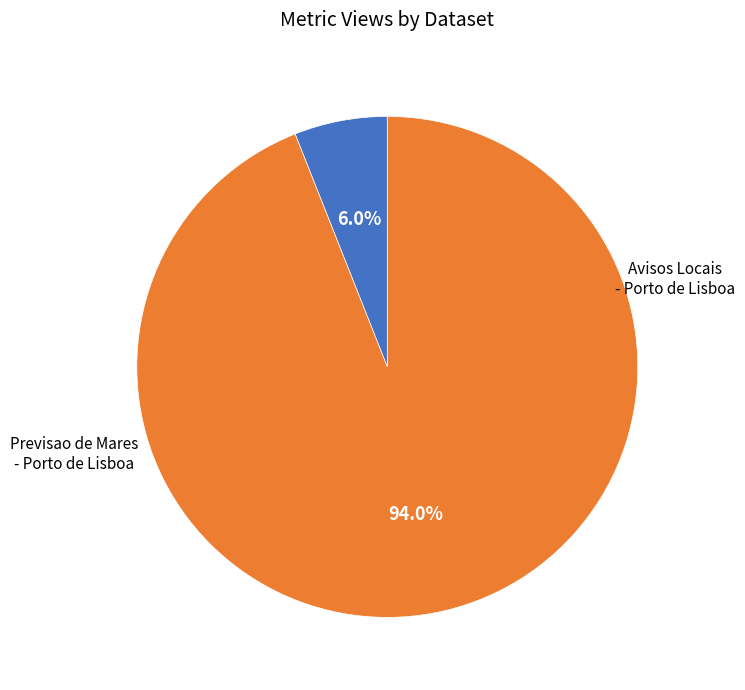

Is there any slice that represents more than half of the pie?

Yes